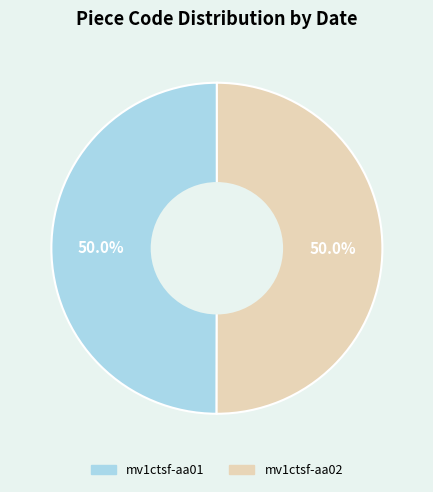

To the nearest percent, what percentage of the pie is mv1ctsf-aa02?

50%